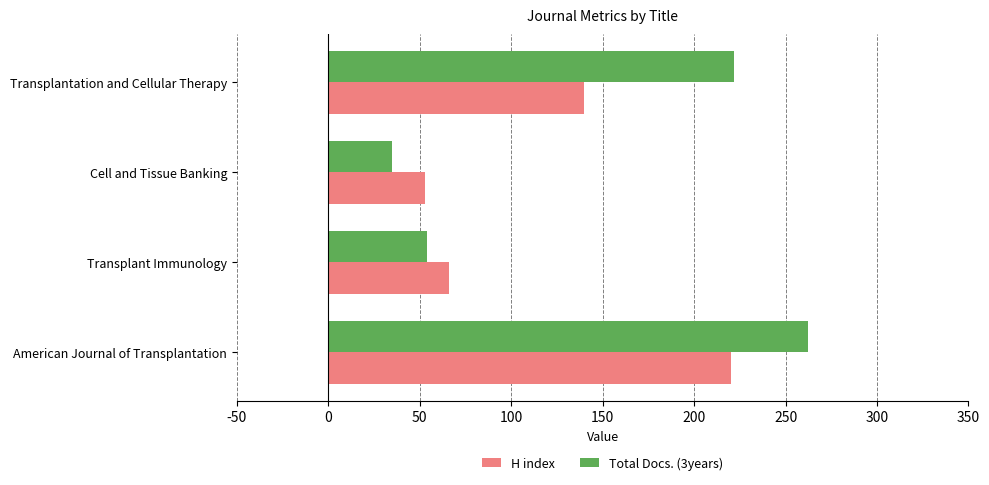

What is the difference between the second highest and minimum values in the Total Docs. (3years) series?

187